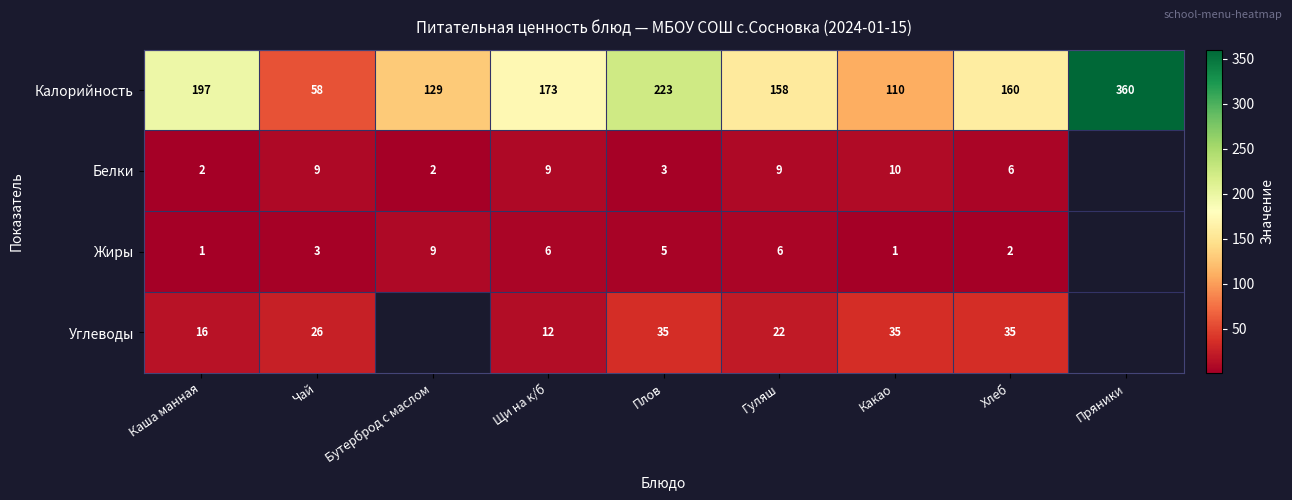

Between Каша манная and Бутерброд с маслом, which is larger?

Каша манная